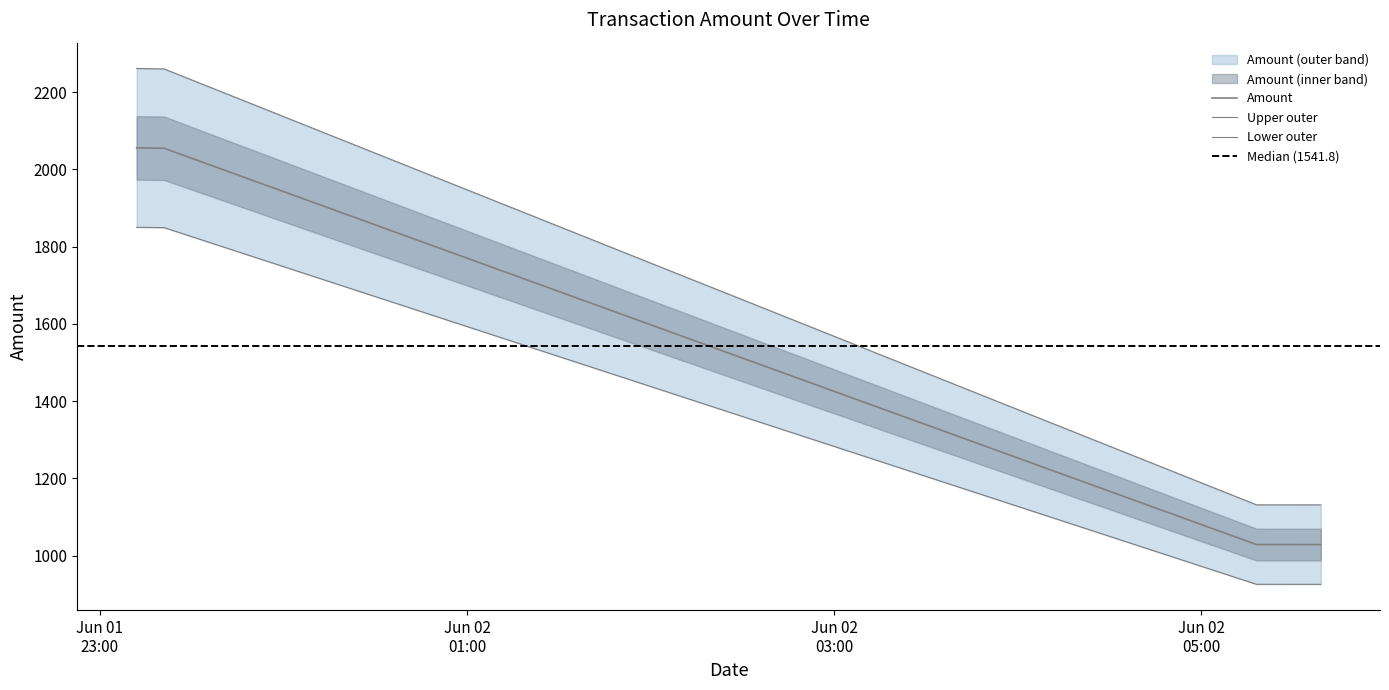

Reading right to left, transcribe all the data shown in this chart.

Amount: 2021-06-02 05:39:00=1028.8	2021-06-02 05:18:00=1028.8	2021-06-01 23:21:00=2054.8	2021-06-01 23:12:00=2055.9
BlockHeight: 2021-06-02 05:39:00=925.9	2021-06-02 05:18:00=925.9	2021-06-01 23:21:00=1849.3	2021-06-01 23:12:00=1850.3